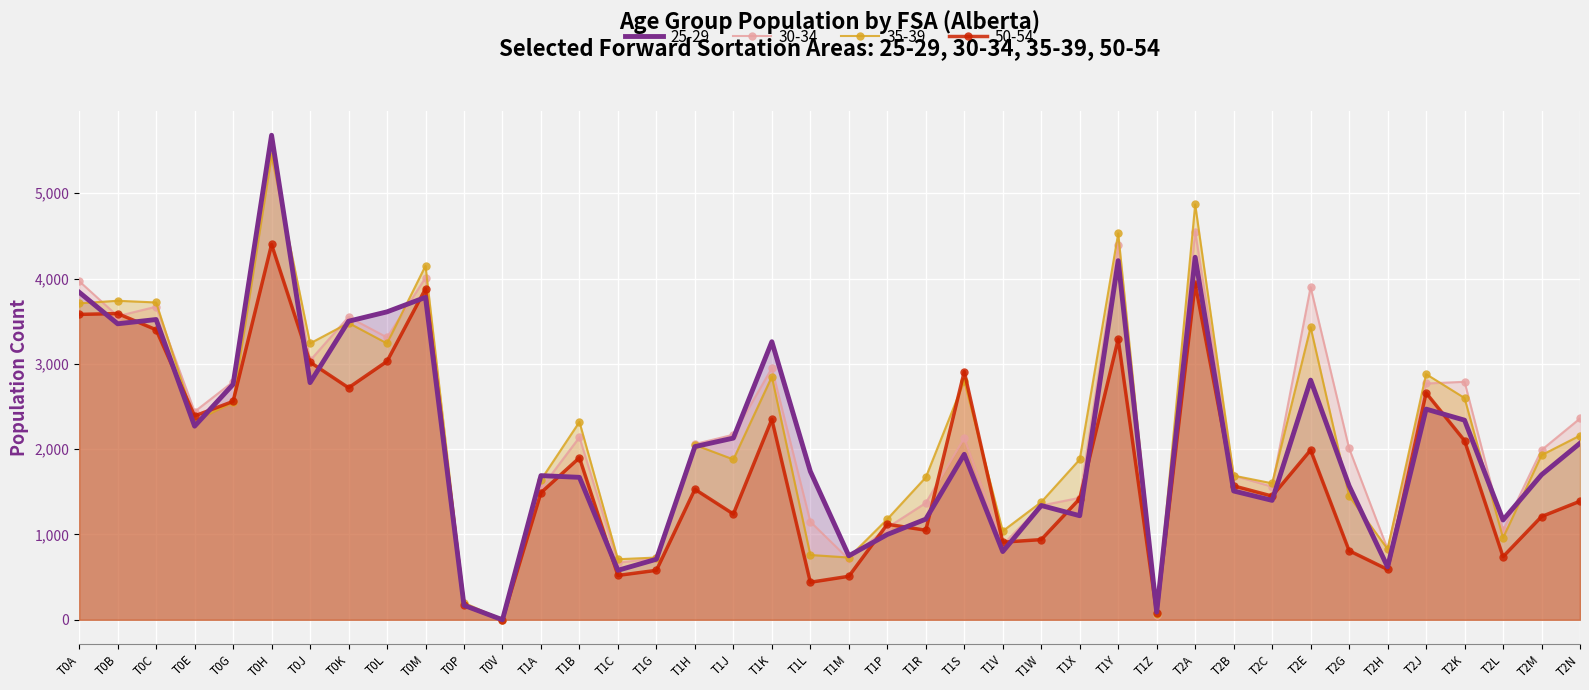

Reading left to right, extract all data points from this chart.

25-29: 3840	3470	3520	2270	2760	5680	2780	3500	3610	3780	170	0	1690	1670	580	710	2030	2130	3260	1740	750	1000	1180	1940	800	1340	1220	4210	90	4250	1510	1400	2810	1570	620	2470	2340	1170	1700	2070
30-34: 3970	3560	3670	2440	2790	5440	3040	3550	3310	4010	170	0	1540	2140	670	720	2060	2170	2950	1150	710	1080	1370	2130	880	1340	1430	4390	60	4550	1690	1560	3900	2010	830	2770	2790	1050	1990	2360
35-39: 3710	3740	3720	2330	2550	5440	3240	3480	3240	4150	200	0	1640	2320	710	730	2050	1880	2850	760	730	1180	1670	2800	1040	1380	1880	4530	70	4870	1690	1600	3430	1450	830	2880	2600	960	1930	2160
50-54: 3580	3590	3400	2390	2560	4400	3020	2720	3030	3880	170	0	1490	1900	520	580	1530	1240	2350	440	510	1120	1050	2910	910	940	1420	3290	80	3940	1570	1450	1990	810	590	2660	2100	740	1210	1390